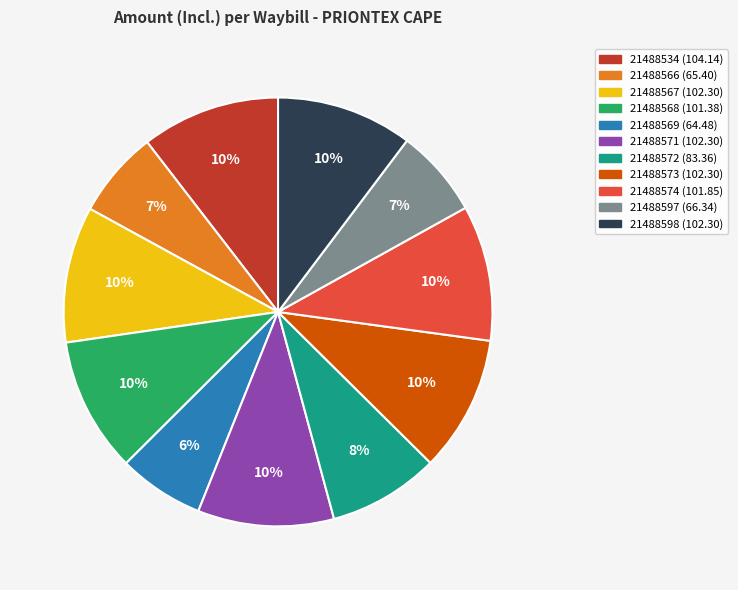

Do 21488569 and 21488534 together represent more than half of the pie?

No